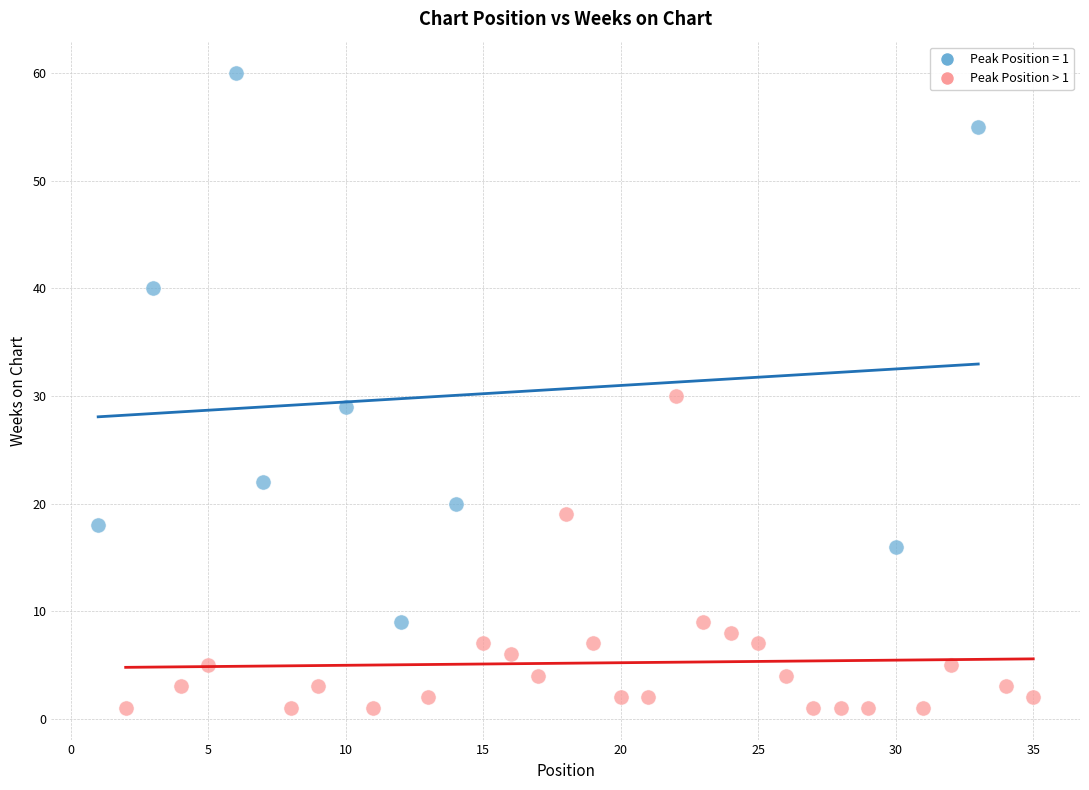

Which series reaches the maximum Y coordinate?

Peak Position = 1